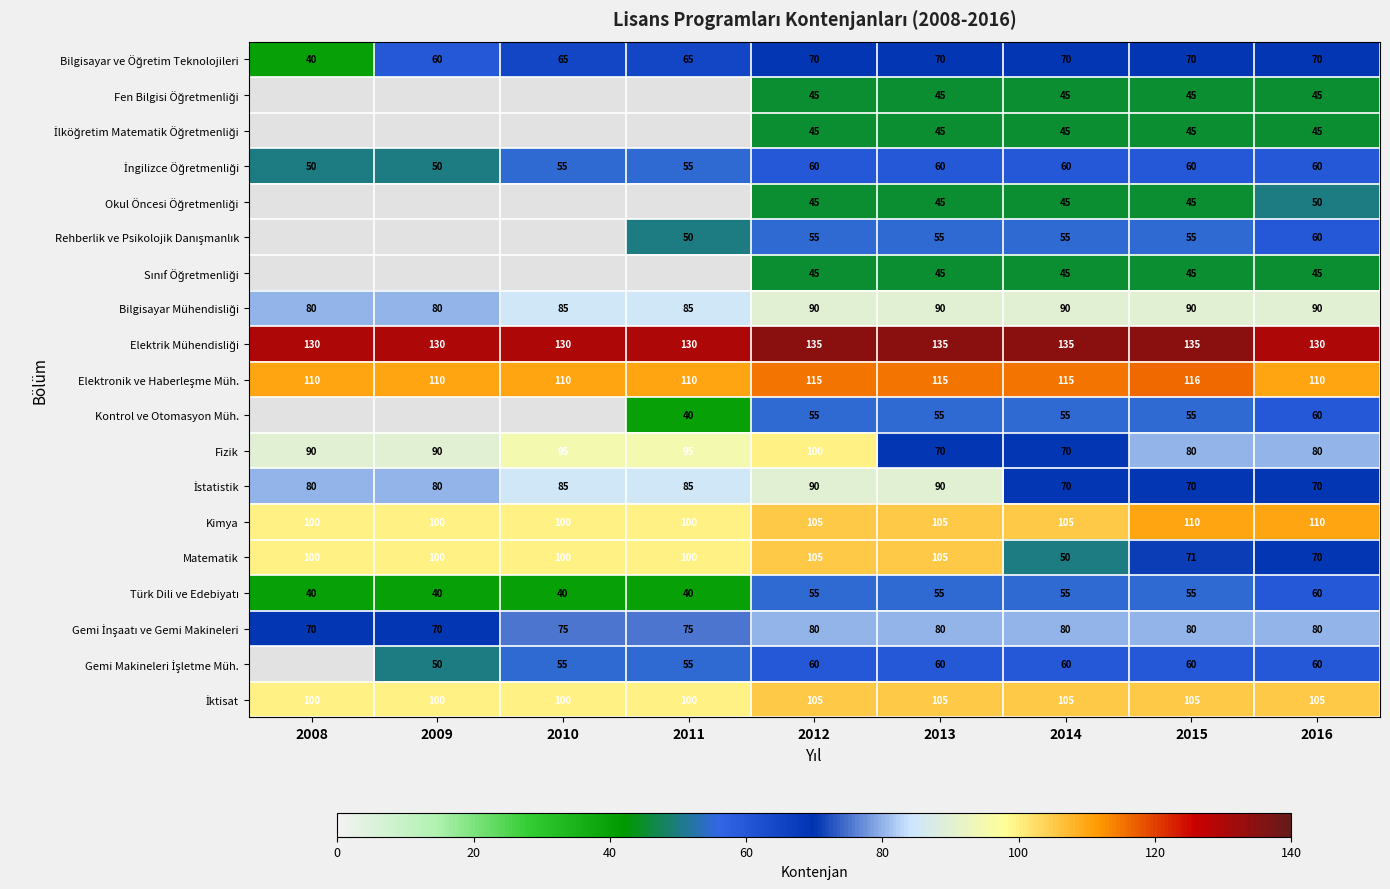

What is the greatest value displayed?

135